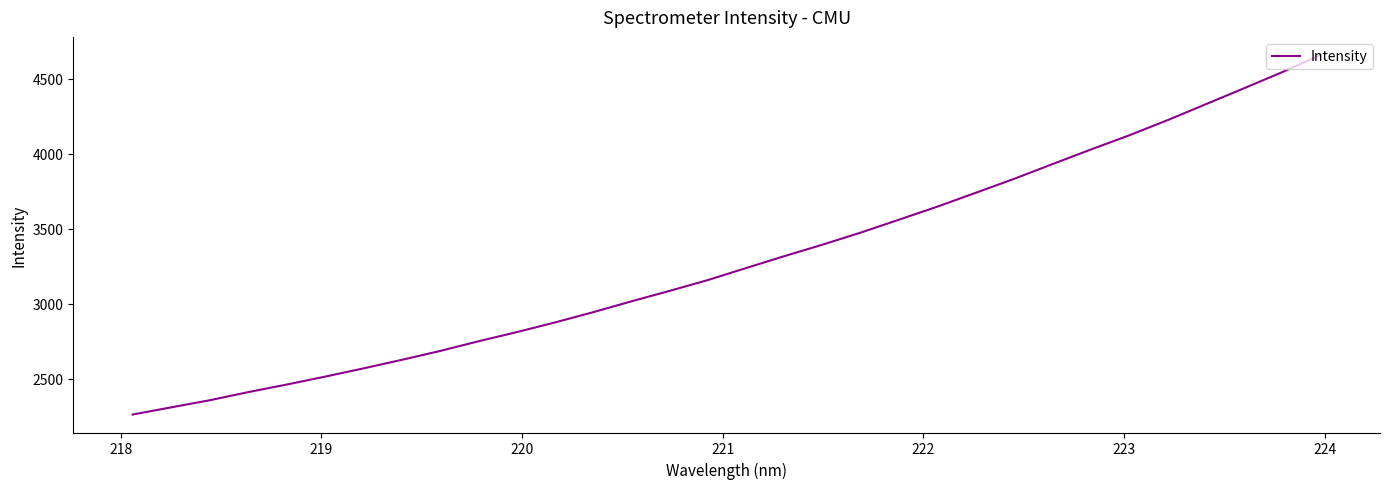

How many series are shown in this chart?

1